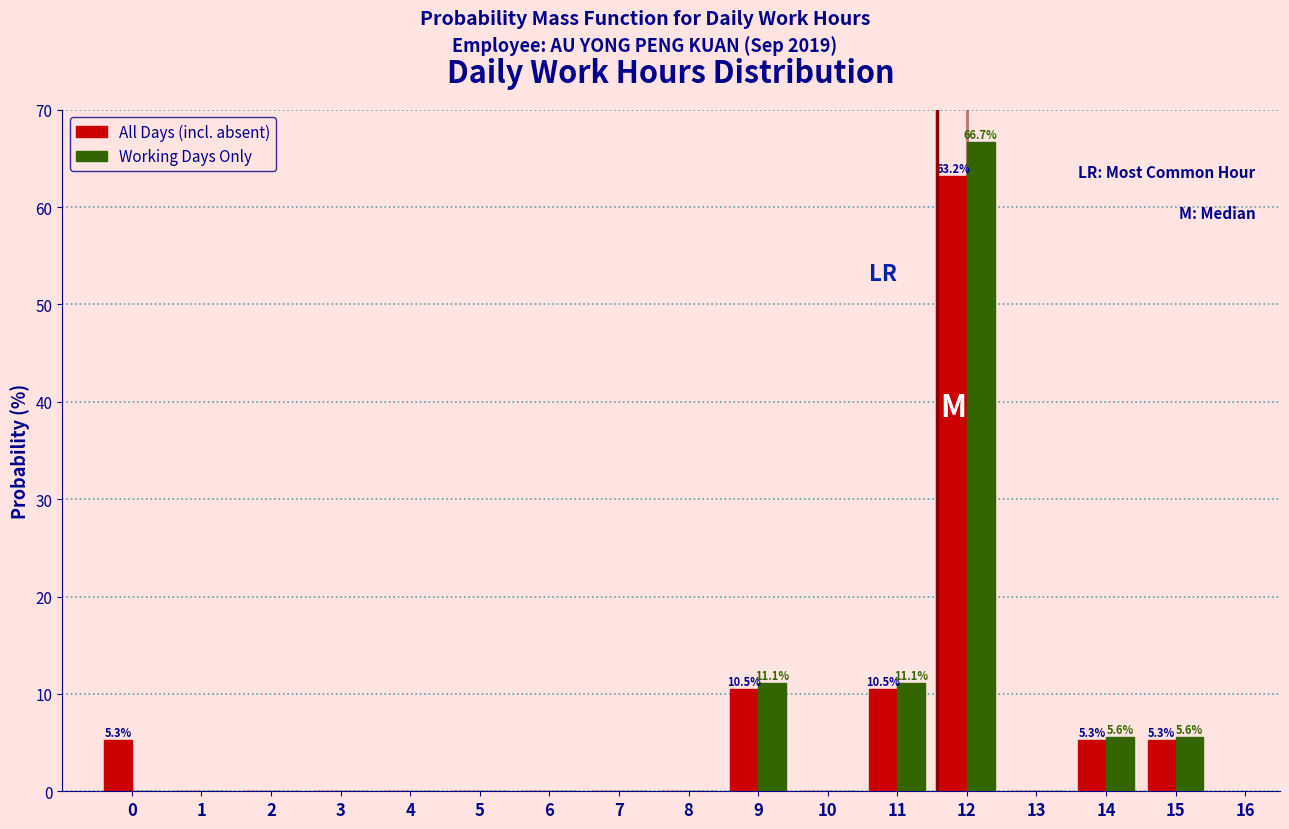

What is the sum of all All Days (incl. absent) values?

100.0